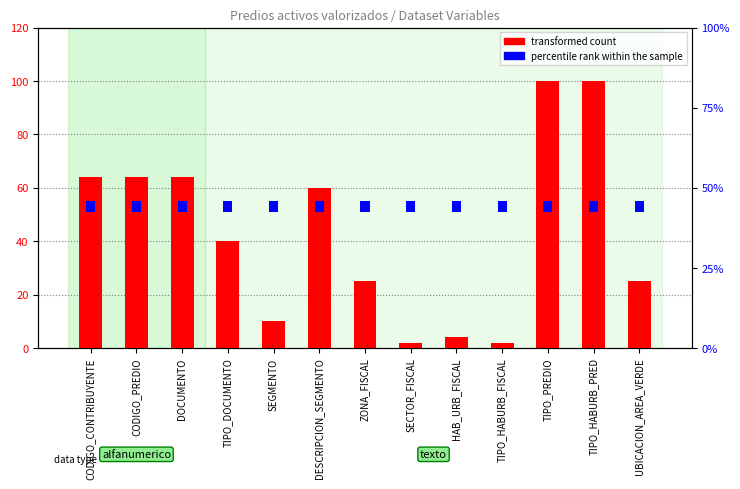

True or false: transformed count has a value of 64 at CODIGO_CONTRIBUYENTE.

True